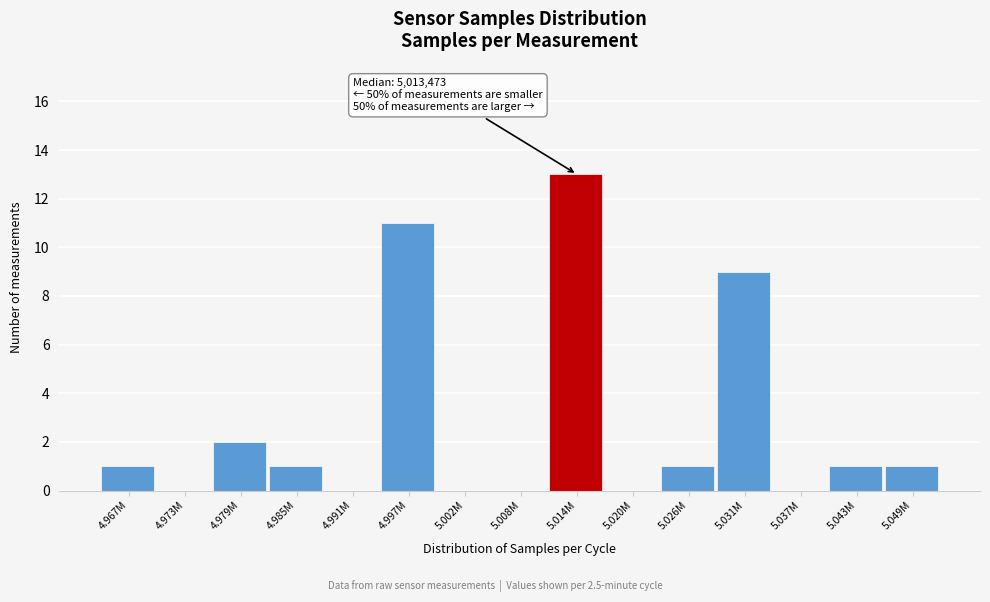

Reading right to left, extract all data points from this chart.

5.049M=1	5.043M=1	5.037M=0	5.031M=9	5.026M=1	5.020M=0	5.014M=13	5.008M=0	5.002M=0	4.997M=11	4.991M=0	4.985M=1	4.979M=2	4.973M=0	4.967M=1